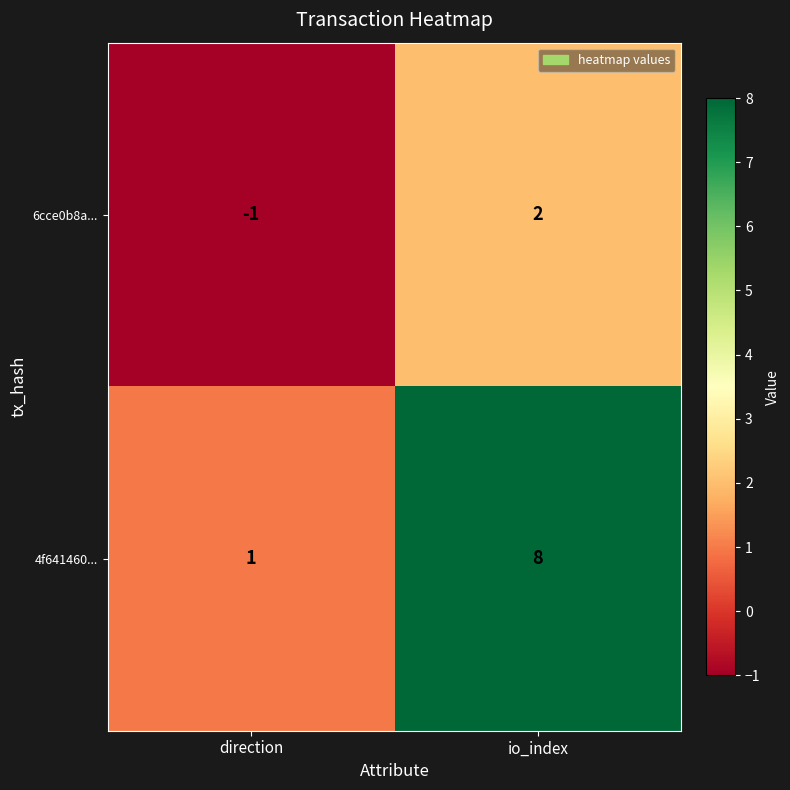

Rank the series by their maximum value, from highest to lowest.

4f641460..., 6cce0b8a...